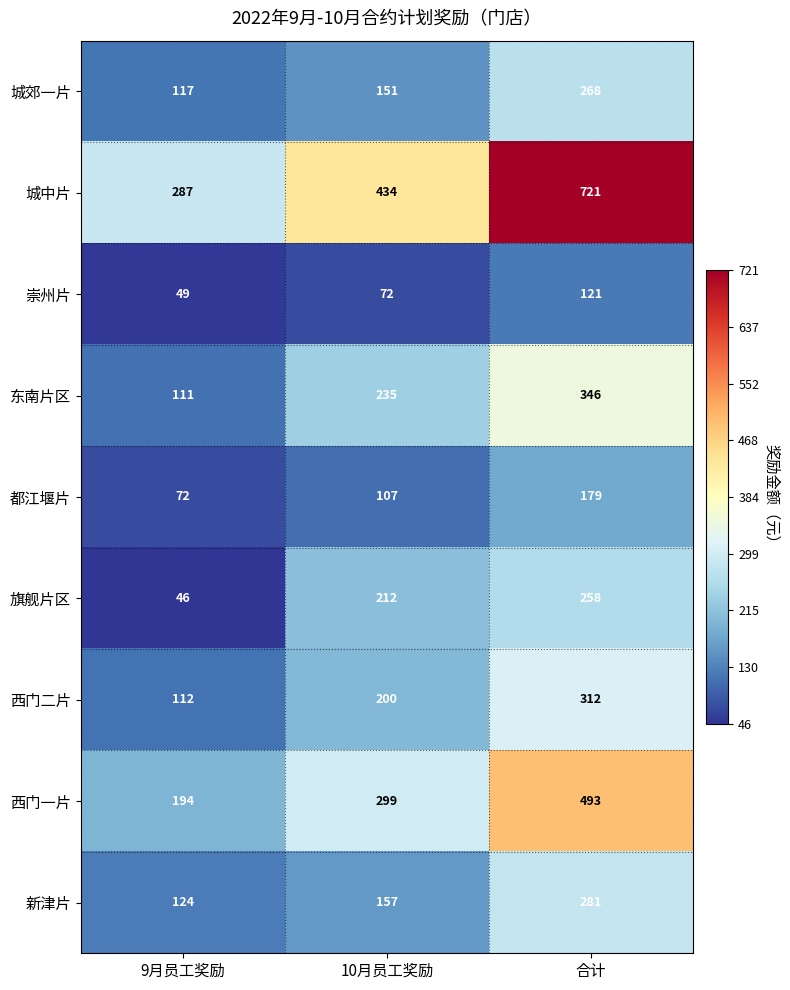

List the series in order of their peak value, lowest first.

崇州片, 都江堰片, 旗舰片区, 城郊一片, 新津片, 西门二片, 东南片区, 西门一片, 城中片